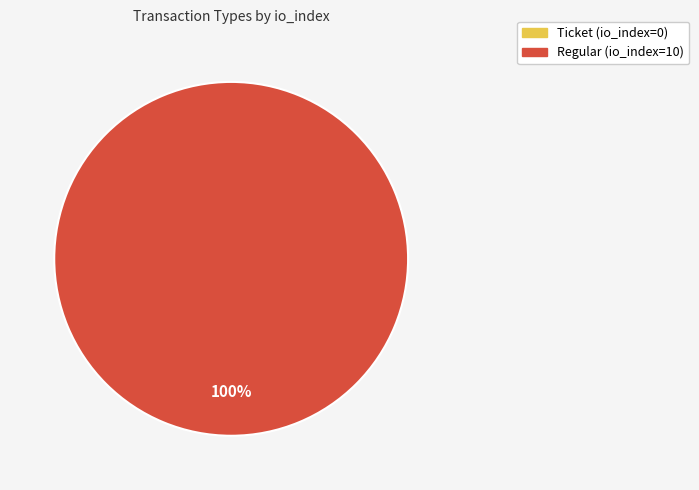

What portion of the pie excludes Ticket (io_index=0)?

100.0%